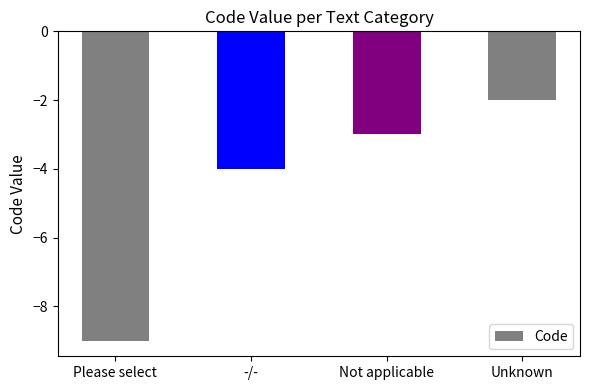

What is the label of the 3rd bar from the right?

-/-